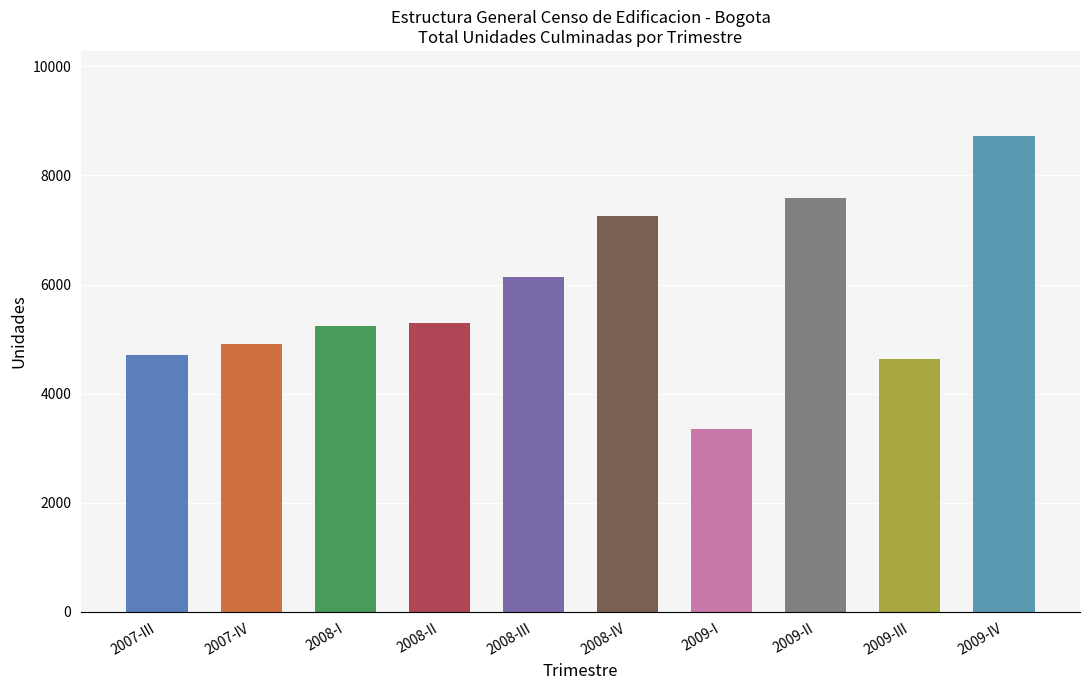

What is the approximate value at 2008-I, to the nearest 10?

5250